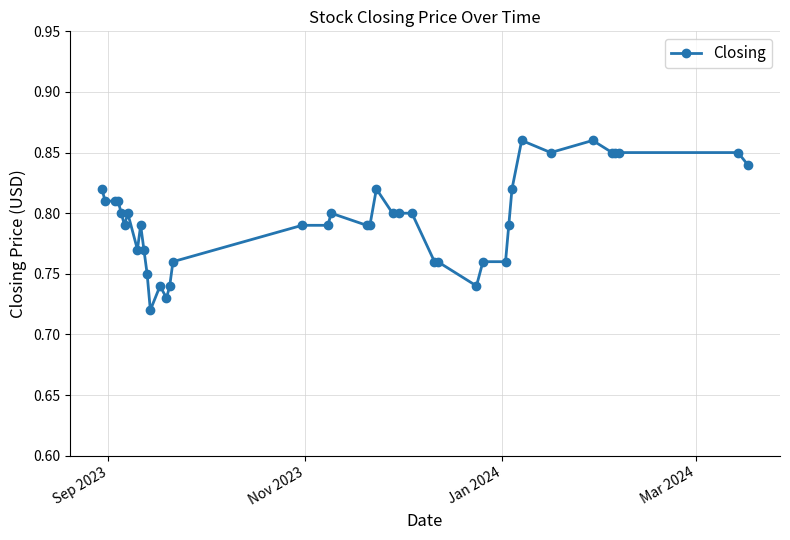

What is the sum of all values?

31.8